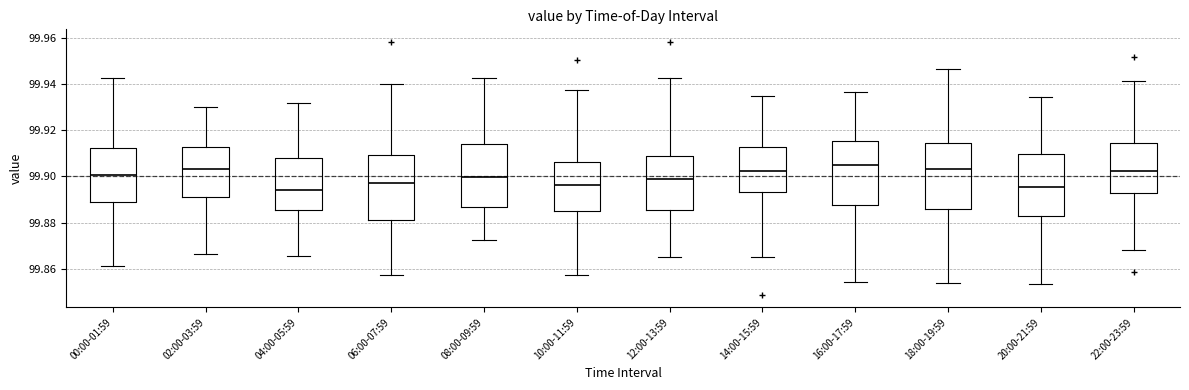

Reading left to right, read every box against the y-axis: the position of its median line, the range the box covers, and the ends of its whiskers. The values are not printed on the chart, so give them approximately, as read against the axis.

00:00-01:59: median 99.900, box 99.888 to 99.912, whiskers 99.860 to 99.942
02:00-03:59: median 99.904, box 99.892 to 99.912, whiskers 99.866 to 99.930
04:00-05:59: median 99.894, box 99.886 to 99.908, whiskers 99.866 to 99.932
06:00-07:59: median 99.898, box 99.882 to 99.910, whiskers 99.858 to 99.940
08:00-09:59: median 99.900, box 99.886 to 99.914, whiskers 99.872 to 99.942
10:00-11:59: median 99.896, box 99.884 to 99.906, whiskers 99.858 to 99.938
12:00-13:59: median 99.900, box 99.886 to 99.908, whiskers 99.864 to 99.942
14:00-15:59: median 99.902, box 99.894 to 99.912, whiskers 99.864 to 99.934
16:00-17:59: median 99.906, box 99.888 to 99.916, whiskers 99.854 to 99.936
18:00-19:59: median 99.904, box 99.886 to 99.914, whiskers 99.854 to 99.946
20:00-21:59: median 99.896, box 99.882 to 99.910, whiskers 99.854 to 99.934
22:00-23:59: median 99.902, box 99.892 to 99.914, whiskers 99.868 to 99.942